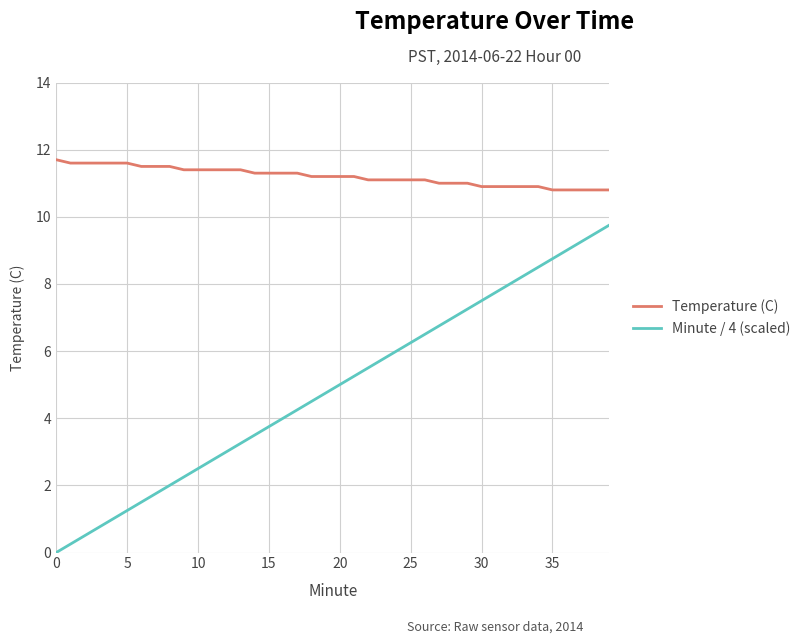

True or false: Temperature (C) and Minute / 4 (scaled) cross at least once.

False